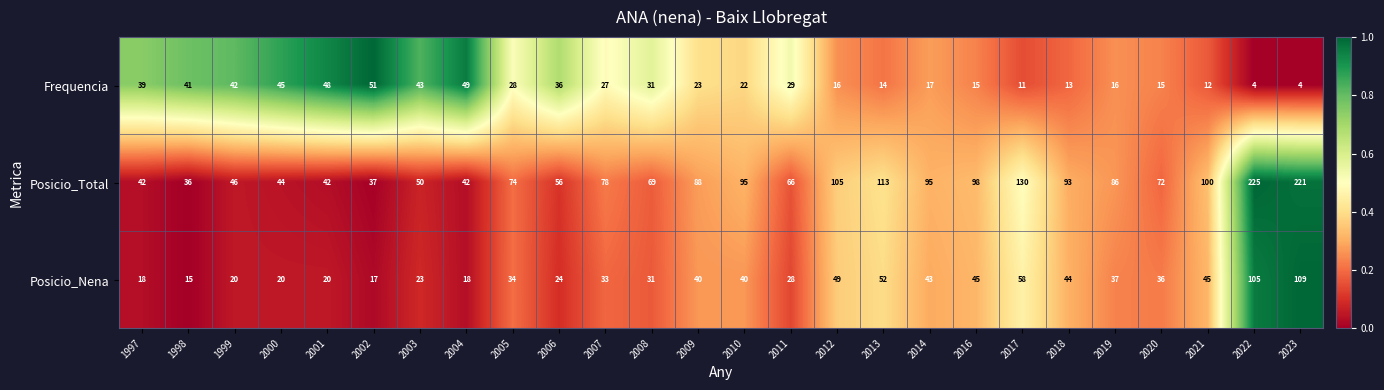

Between 2002 and 2016, which series saw the biggest shift?

Posicio_Total